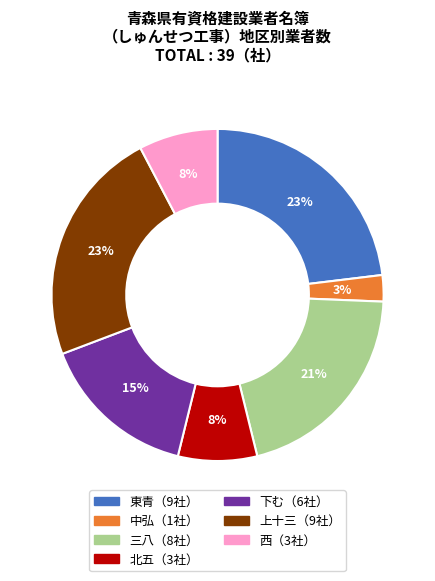

Is there a majority slice in this chart?

No